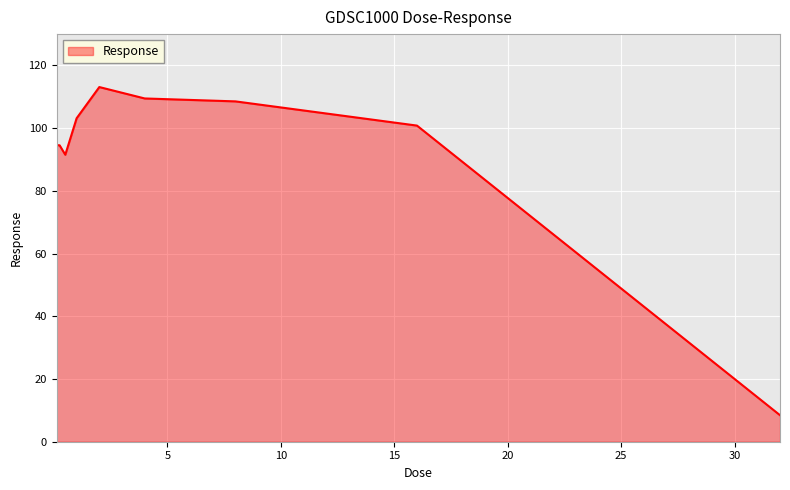

What is the minimum value shown in the chart?

8.5